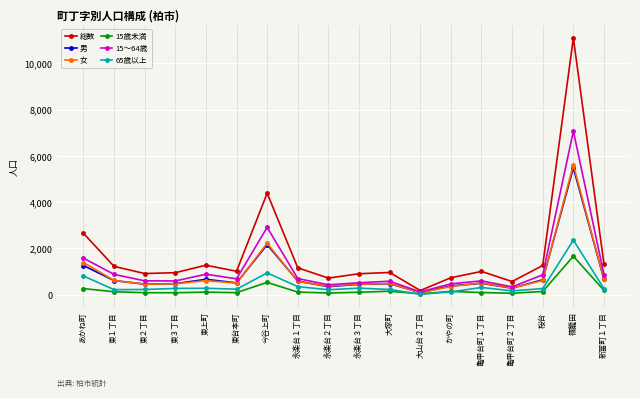

What is the sum of all 65歳以上 values?

7569